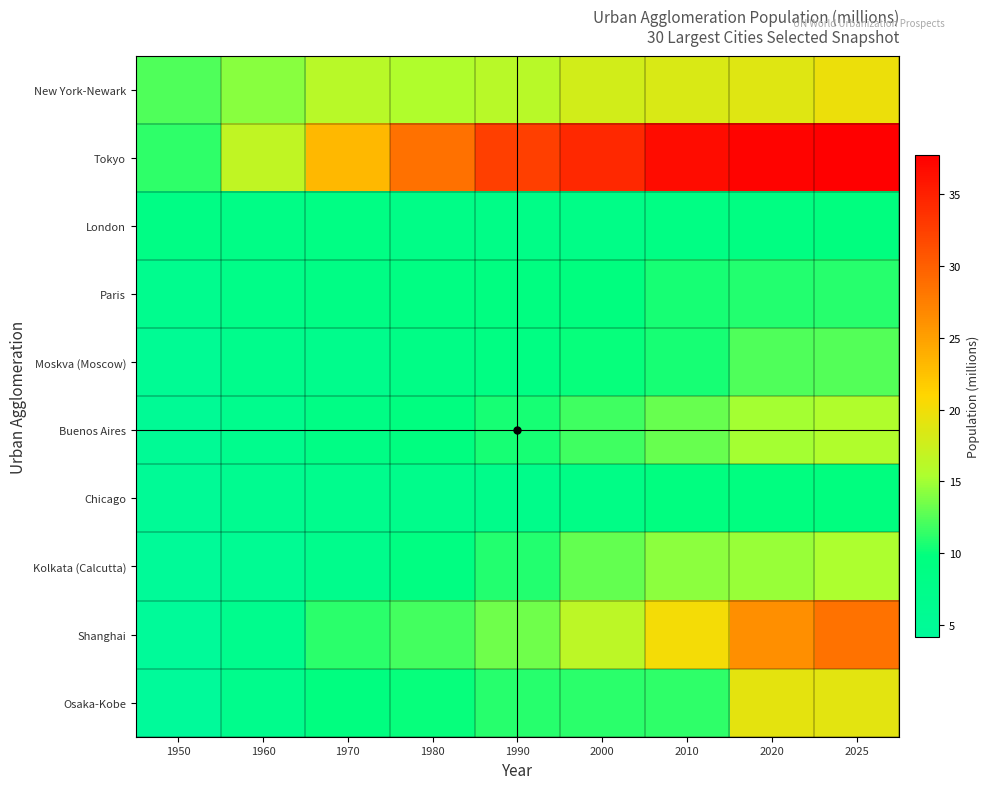

At how many categories does at least one series exceed 6?

9